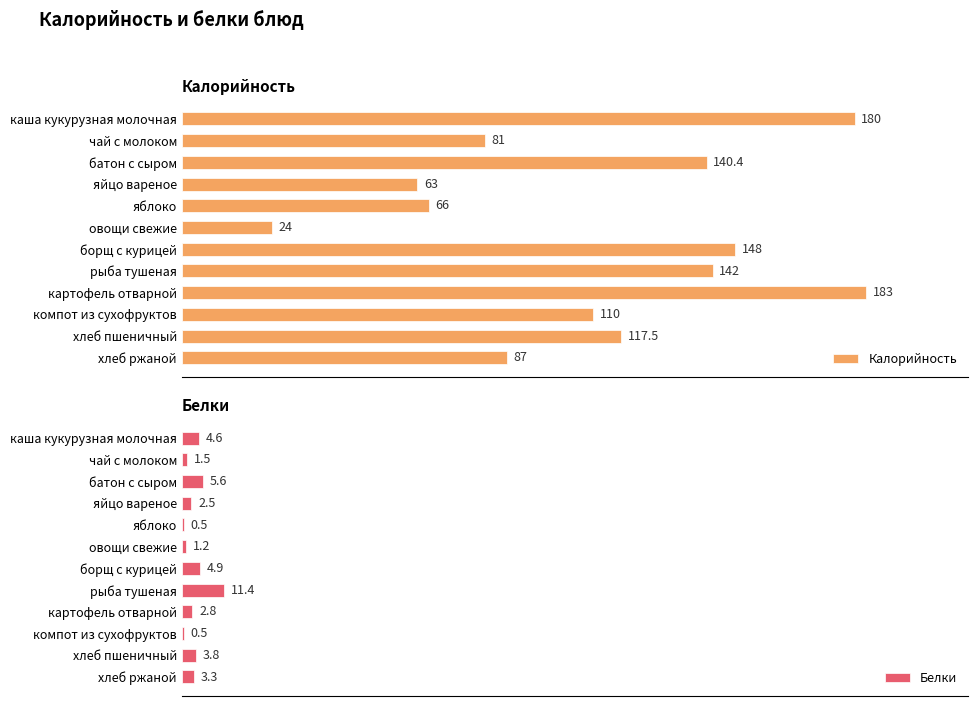

At which label is Белки closest to 5?

борщ с курицей